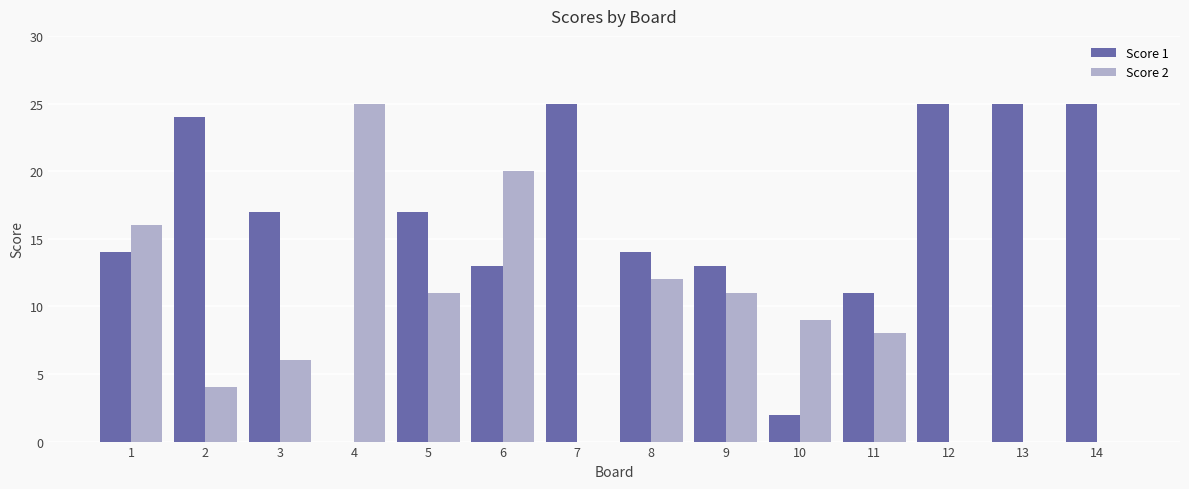

At which category is the sum across all series the highest?

6